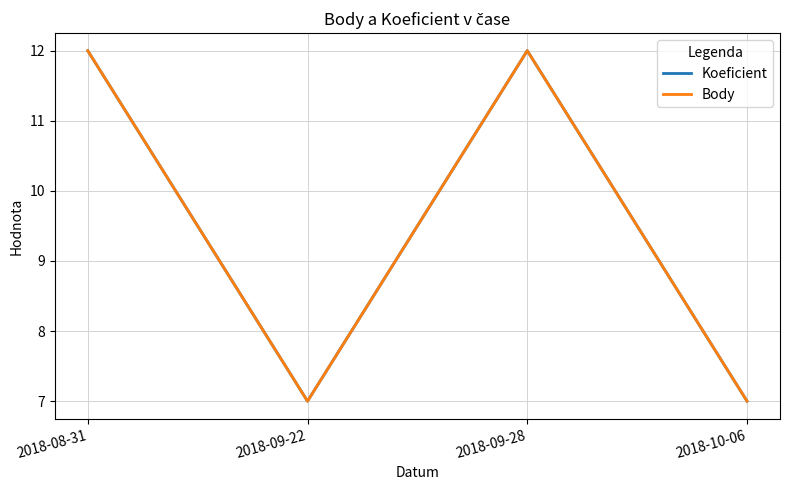

Rank the categories by Body value from lowest to highest.

2018-09-22, 2018-10-06, 2018-08-31, 2018-09-28